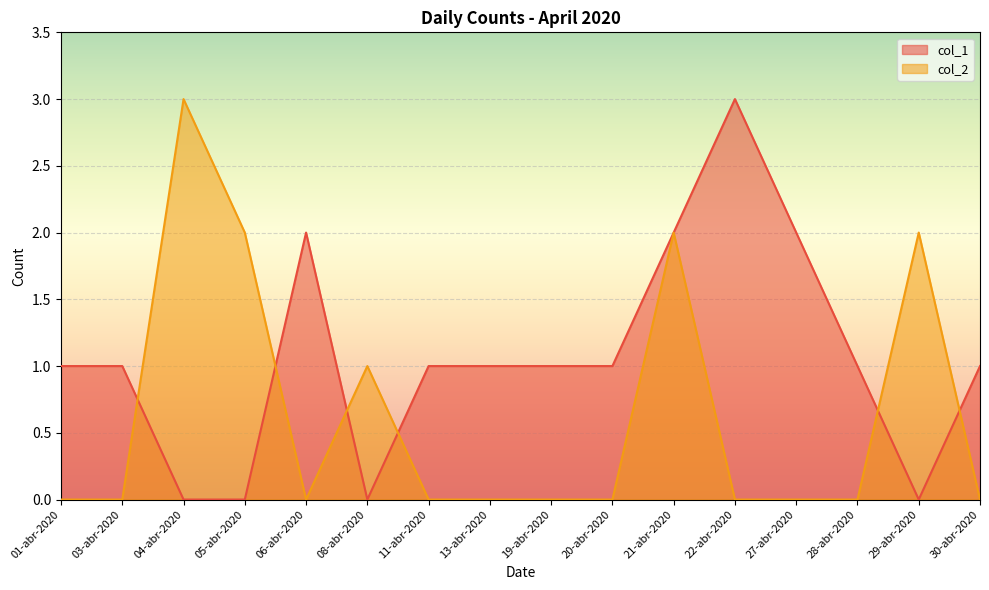

Between which two adjacent categories do col_2 and col_1 first intersect?

03-abr-2020 and 04-abr-2020